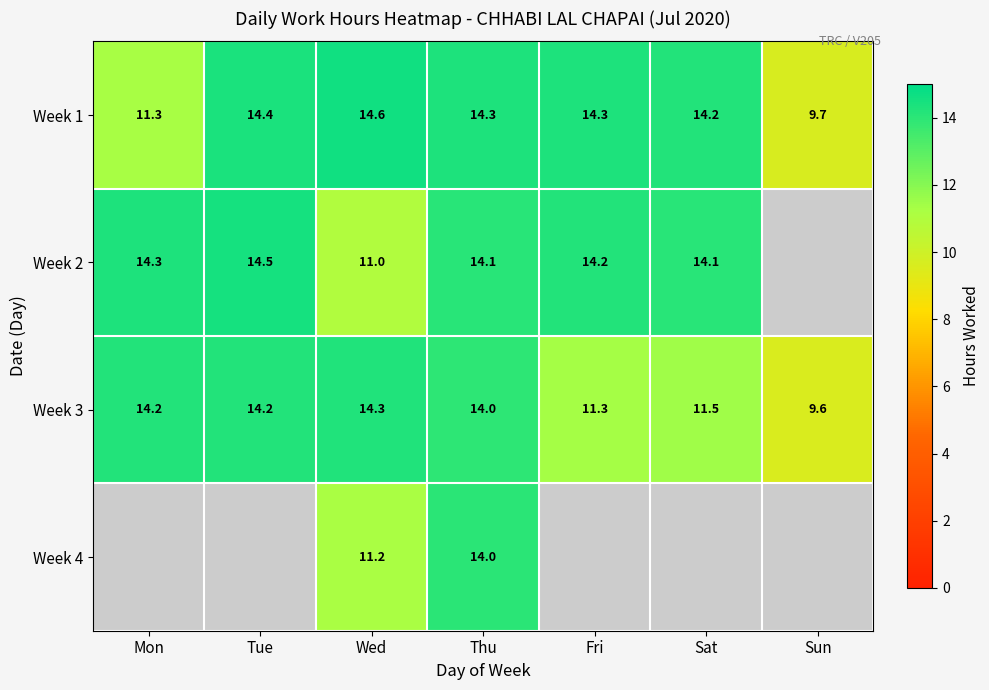

What is the greatest value displayed?

14.6